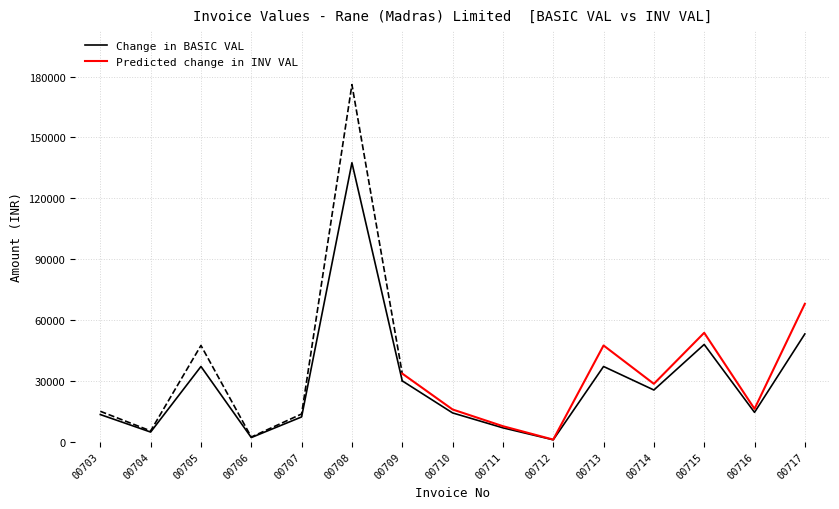

What is the approximate value of INV VAL at 00708?

176006.4